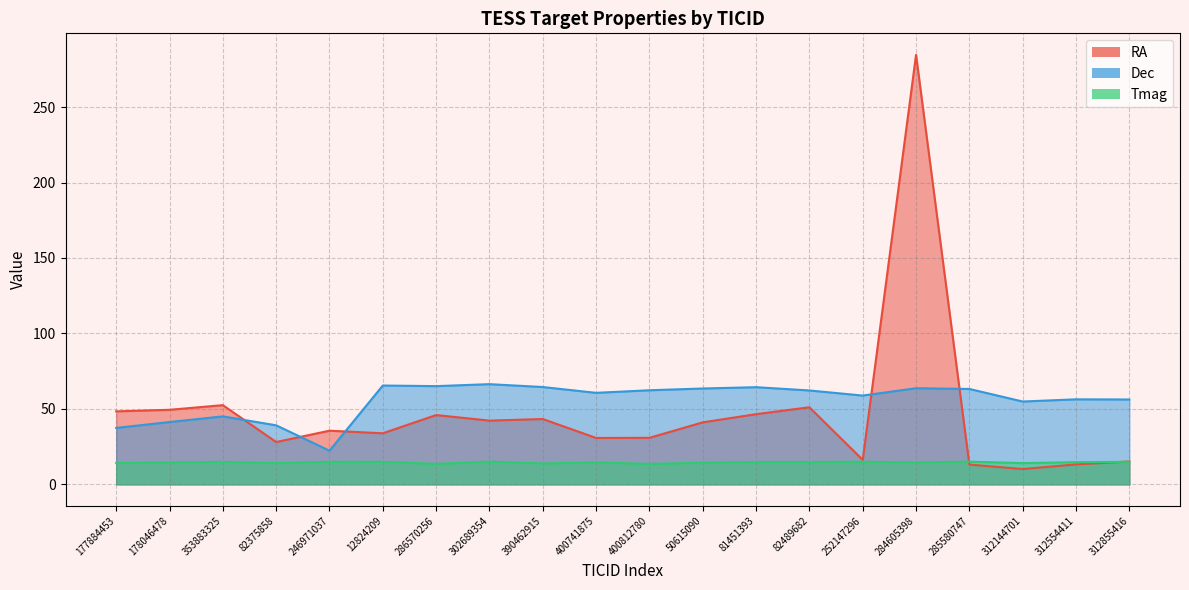

True or false: RA and Tmag cross at least once.

True